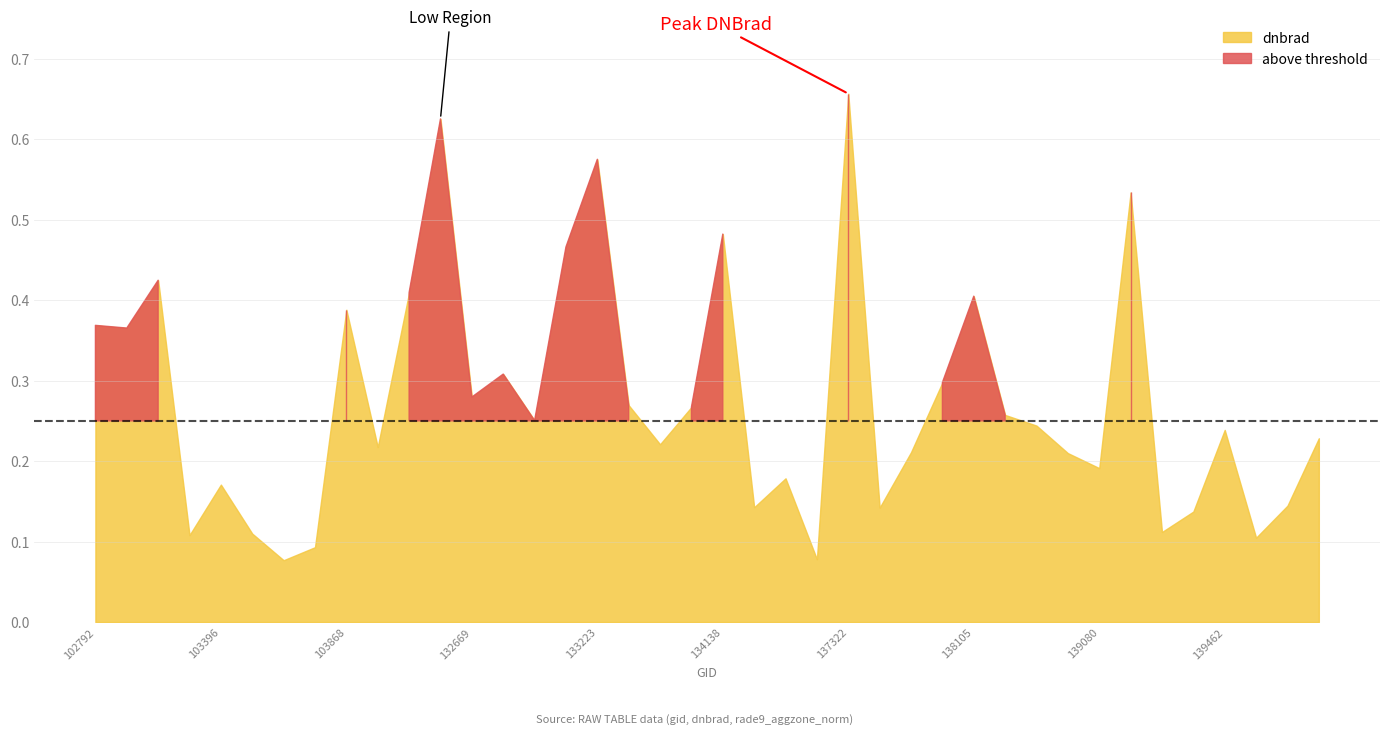

At which category does the chart reach its minimum across all series?

134505